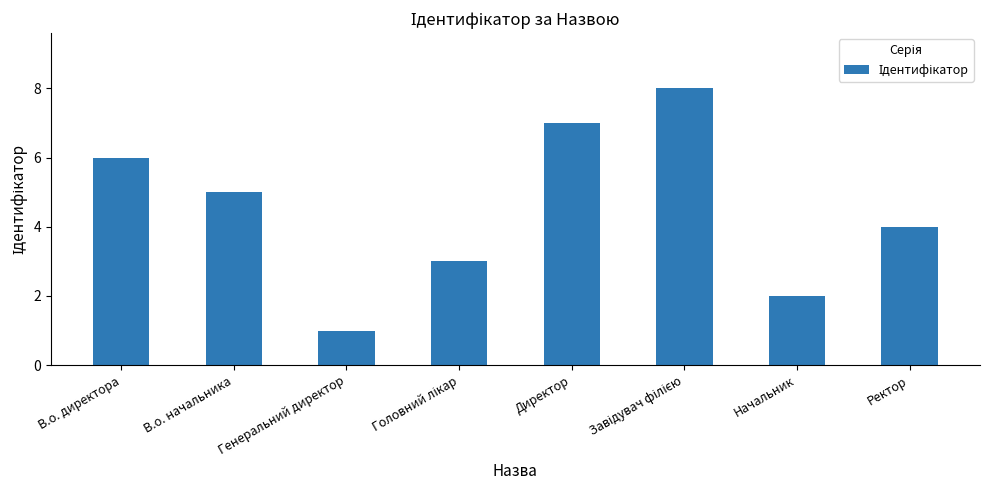

The value at Директор is 7. True or false?

True